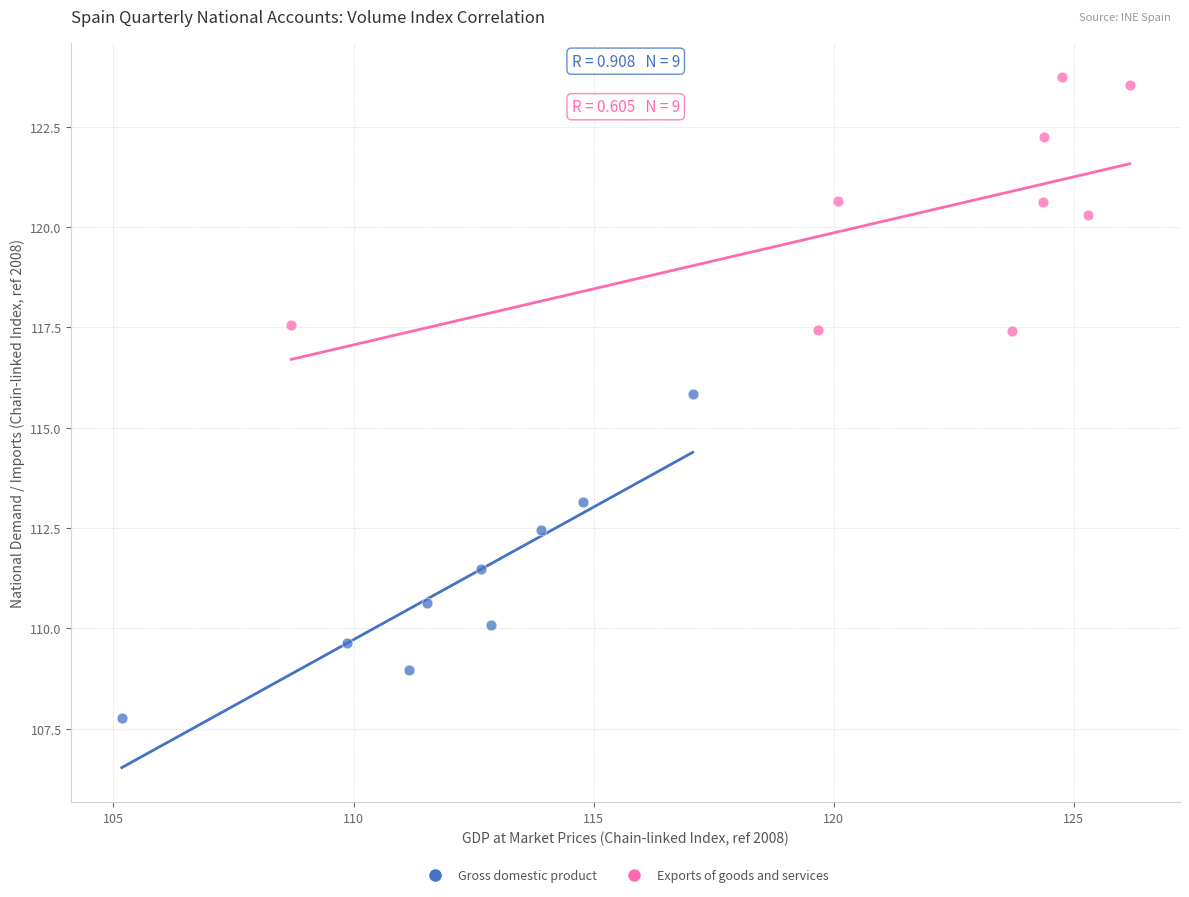

Which series has the largest Y range (max minus min)?

Gross domestic product